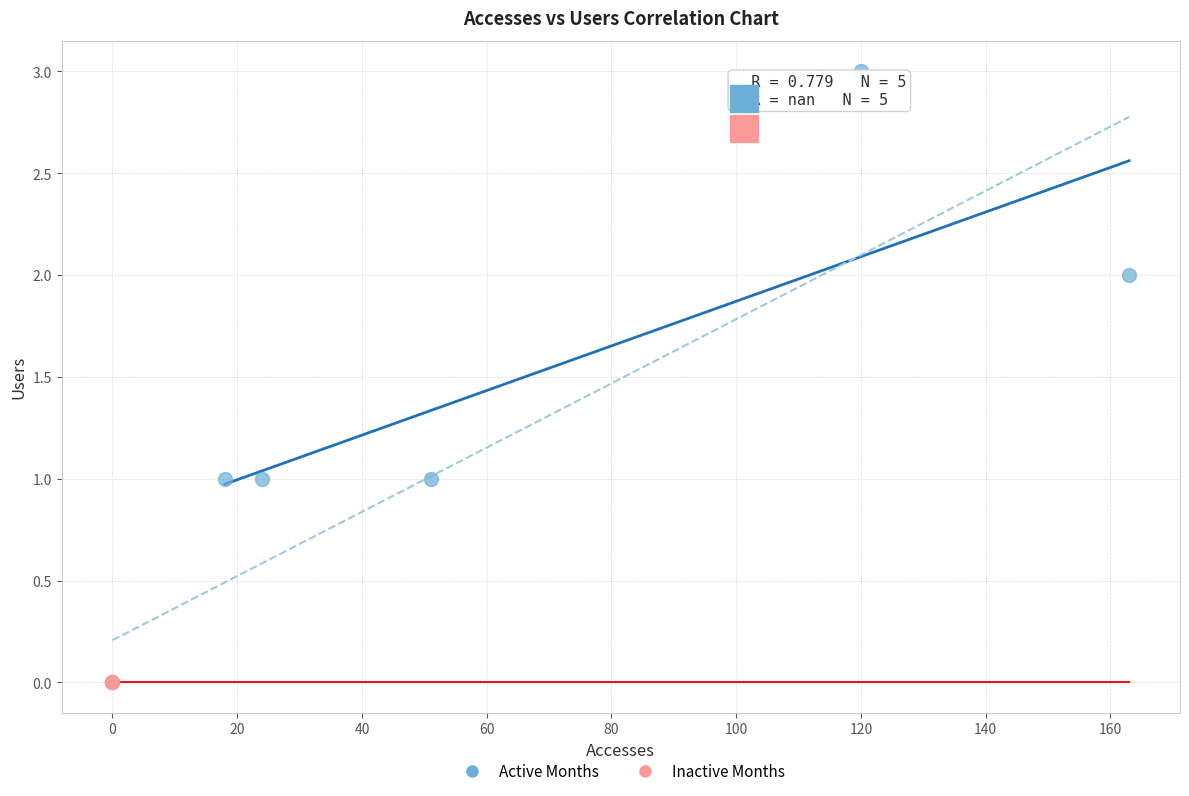

Which series contains the lowest Y value?

Inactive Months